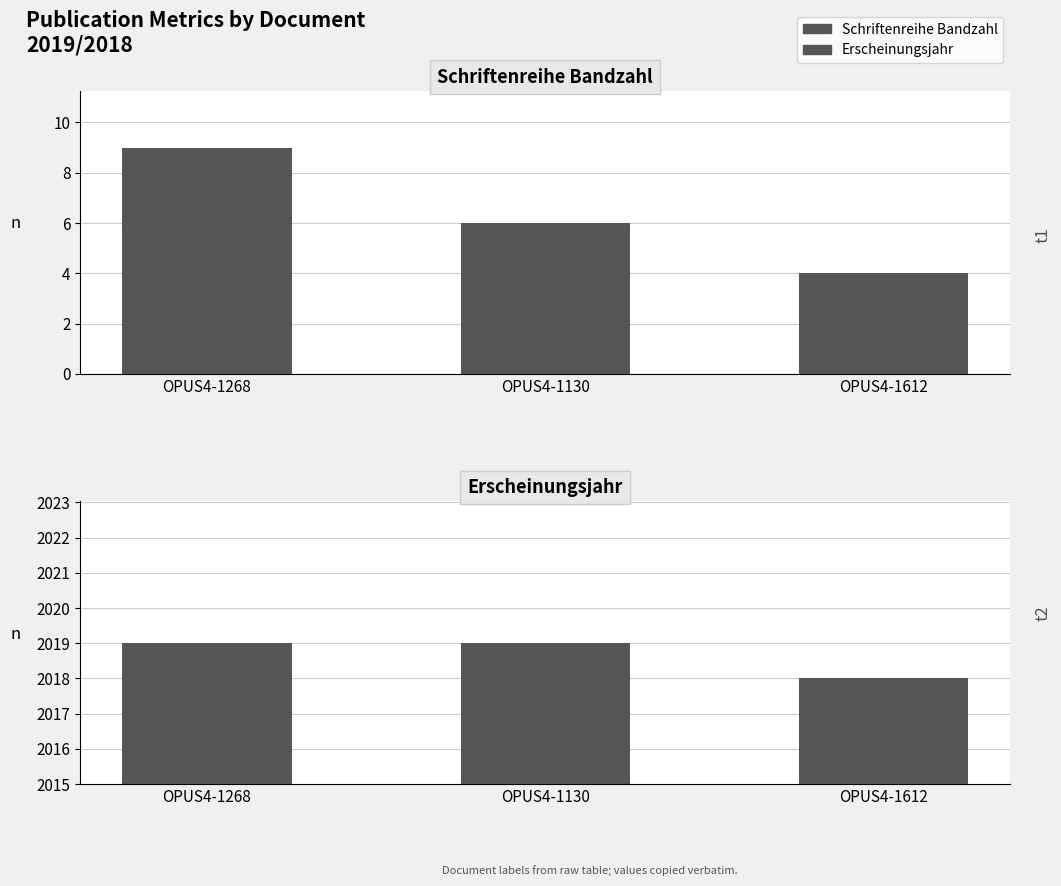

List the series in order of their overall mean, lowest first.

Schriftenreihe Bandzahl, Erscheinungsjahr